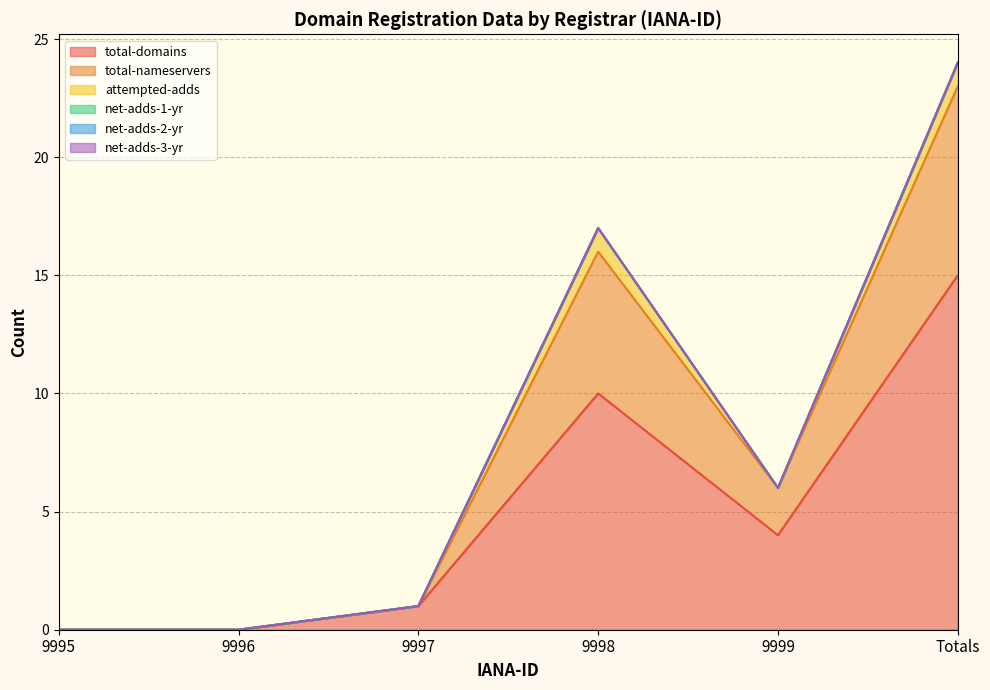

Reading right to left, extract all data points from this chart.

total-domains: 15	4	10	1	0	0
total-nameservers: 8	2	6	0	0	0
attempted-adds: 1	0	1	0	0	0
net-adds-1-yr: 0	0	0	0	0	0
net-adds-2-yr: 0	0	0	0	0	0
net-adds-3-yr: 0	0	0	0	0	0